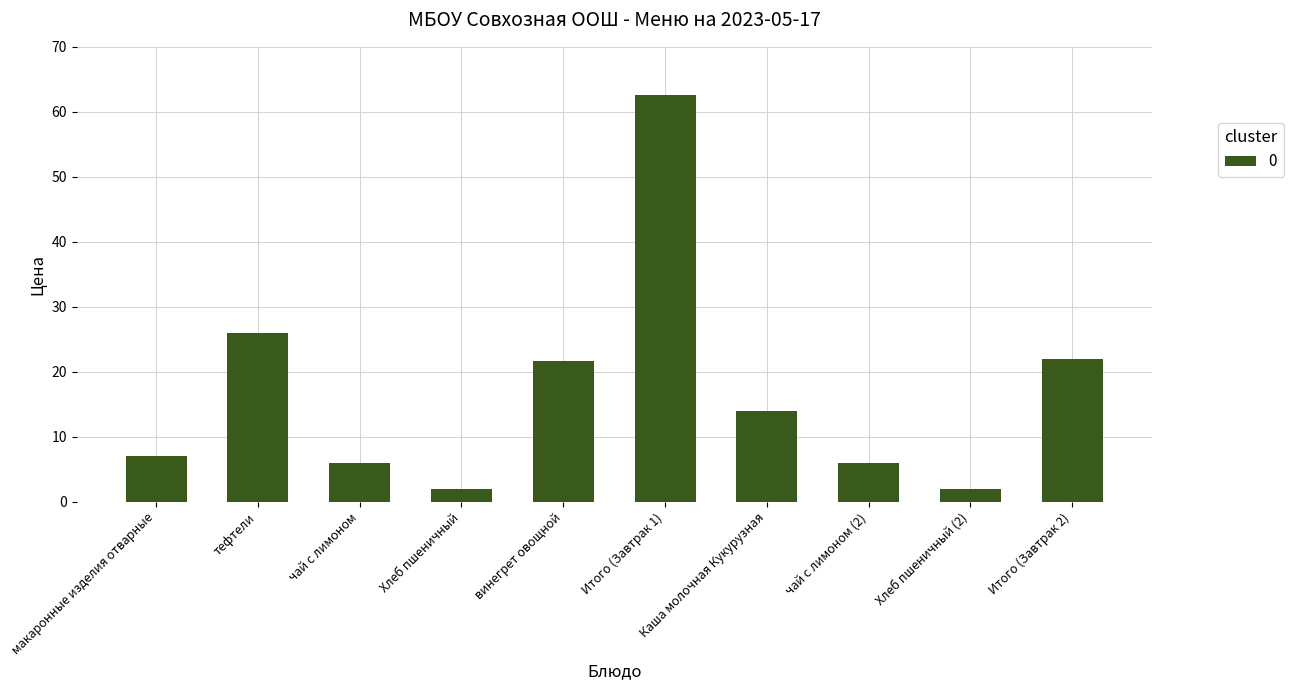

What is the label of the 8th bar from the right?

чай с лимоном